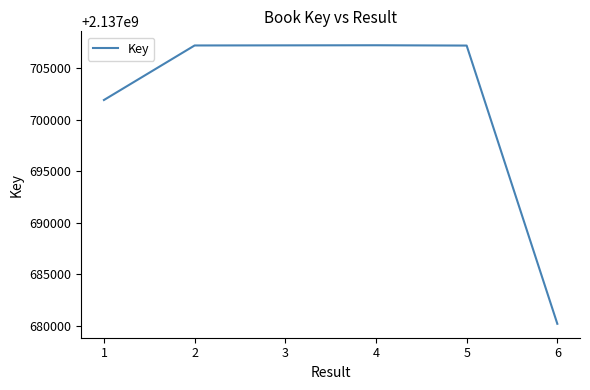

The value at 5 is 3461173173. True or false?

False